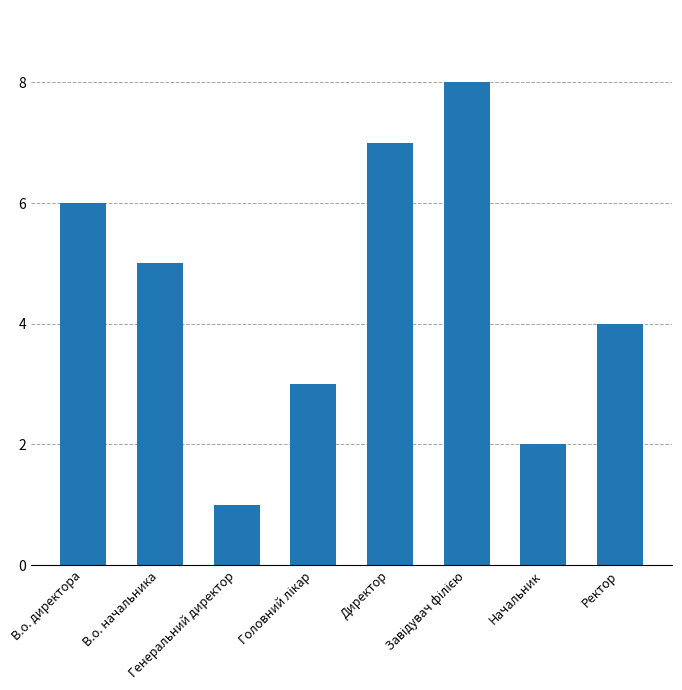

What is the maximum value shown in the chart?

8